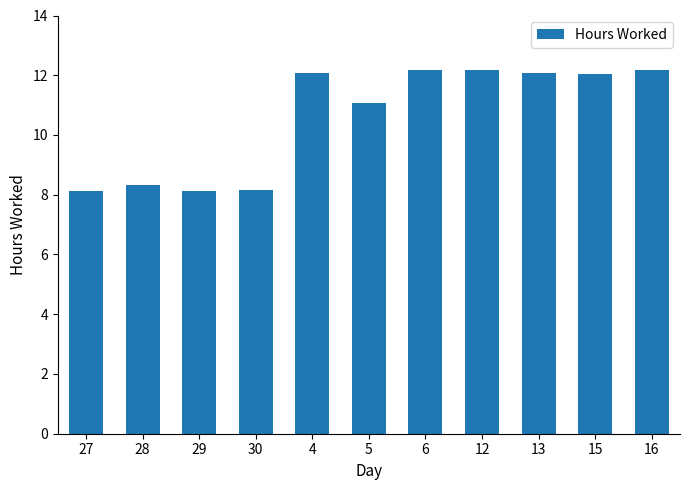

What is the difference between the maximum and minimum values?

4.1